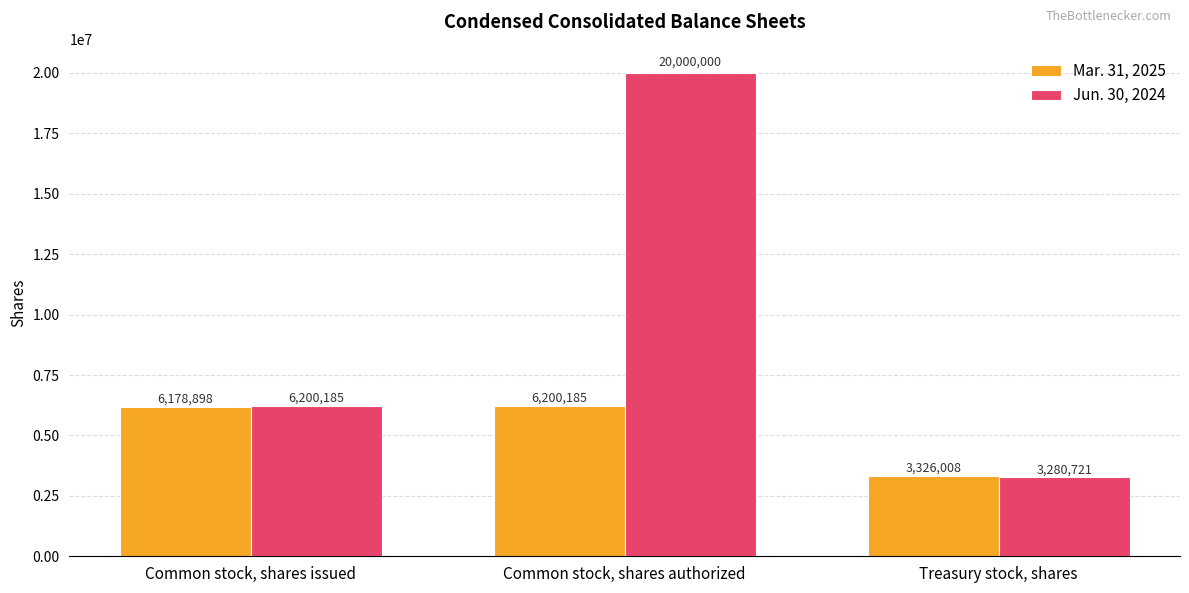

How many categories are shown in the chart?

3